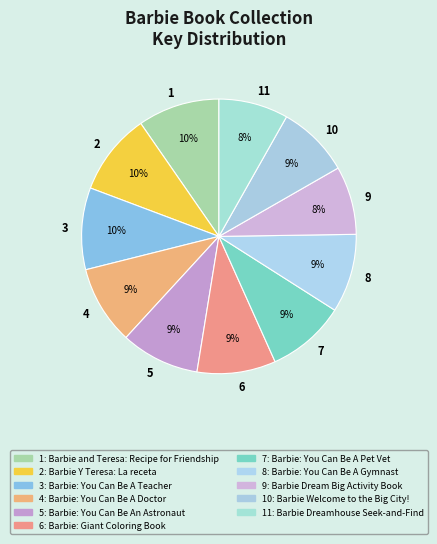

How many segments does this pie chart have?

11